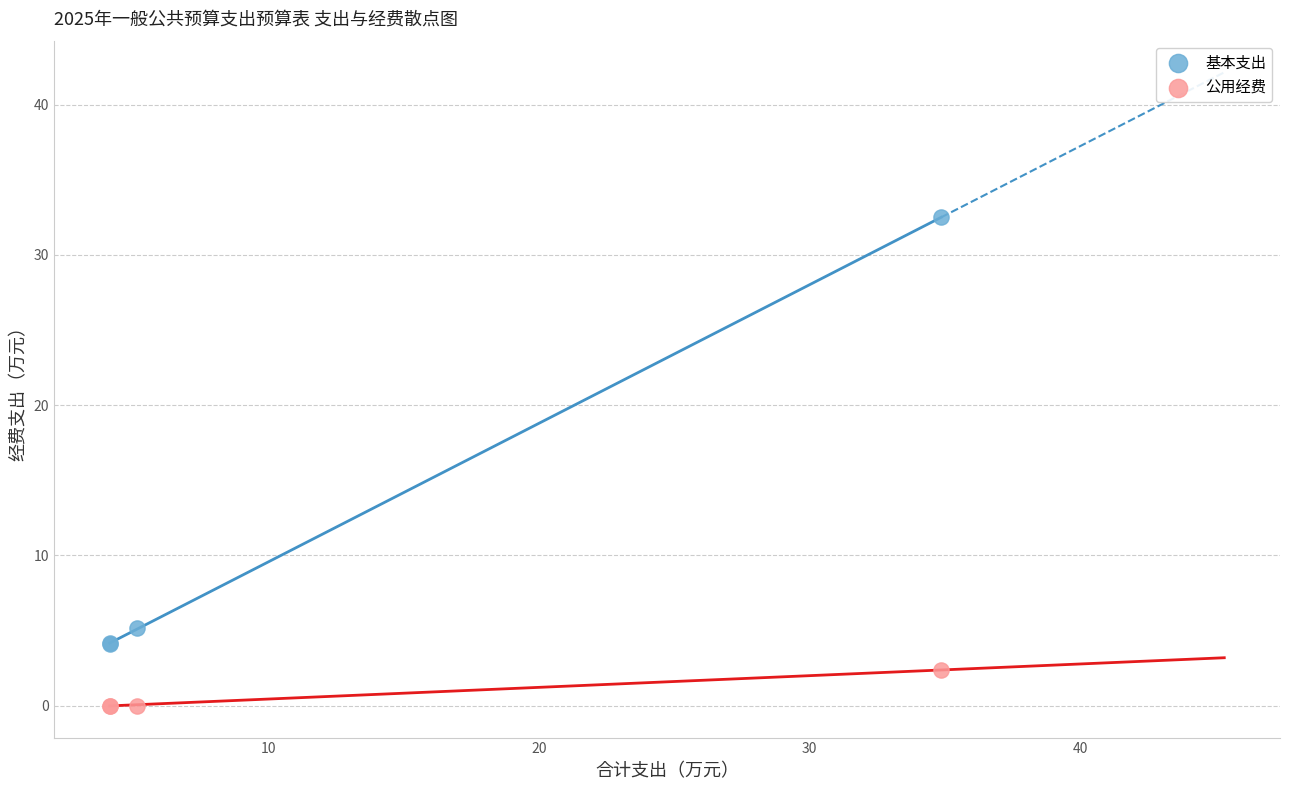

Which series contains the lowest Y value?

公用经费